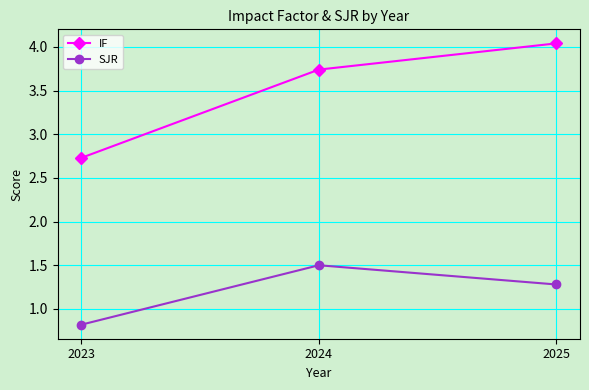

How many data points in SJR are above 1?

2